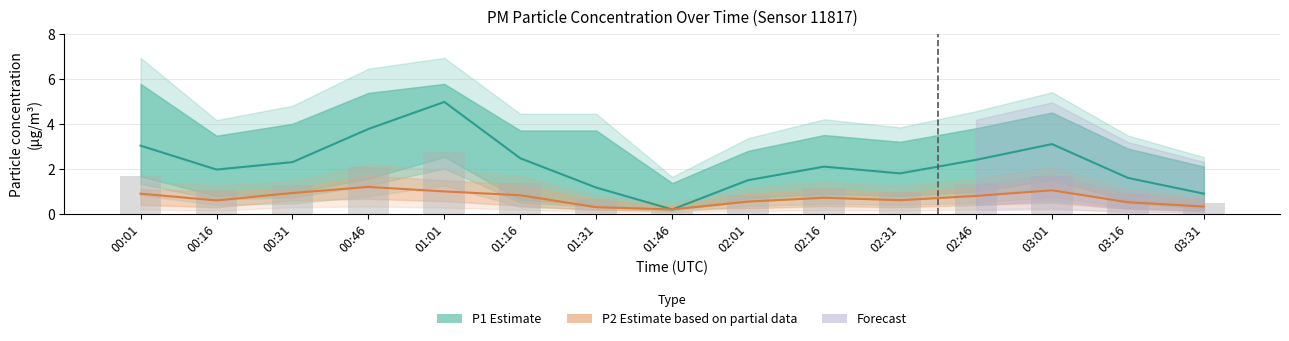

At which label does P1 Estimate first exceed 2?

00:01